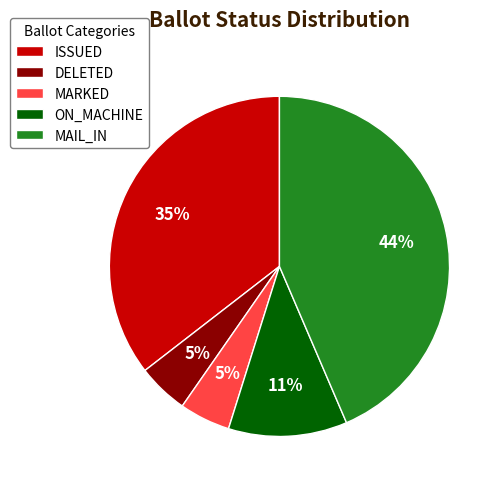

The ON_MACHINE slice represents 1% of the pie. True or false?

False